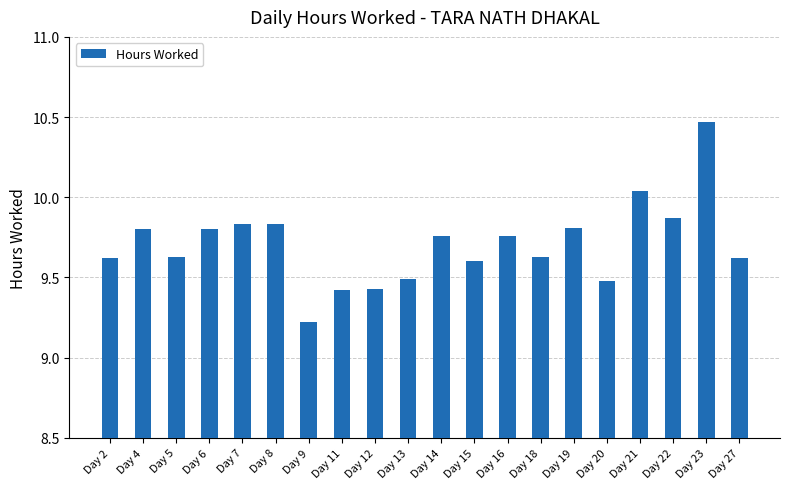

Where is the data nearest to the value 9?

Day 9